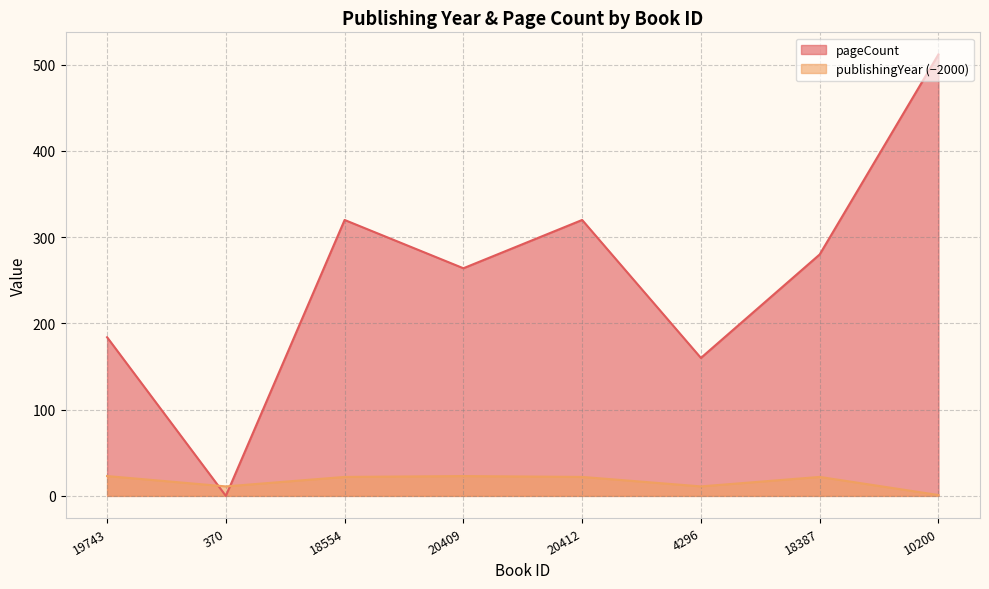

The publishingYear series shows 15 at 18554. True or false?

False